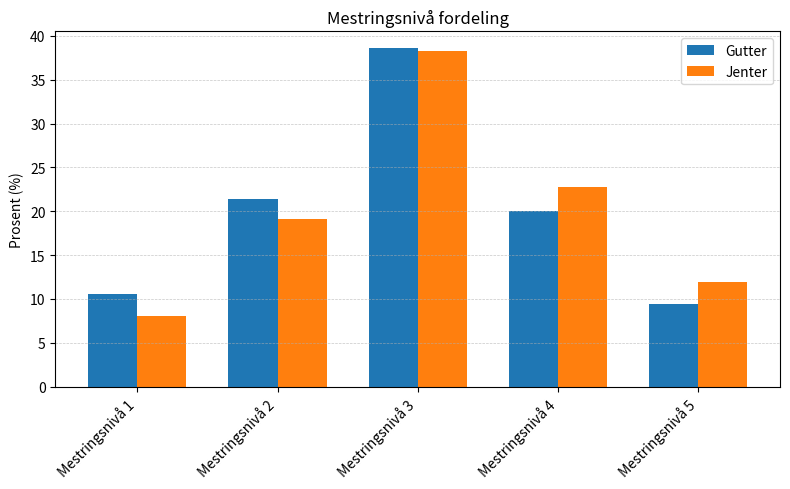

What are all the series names shown in the legend?

Gutter, Jenter